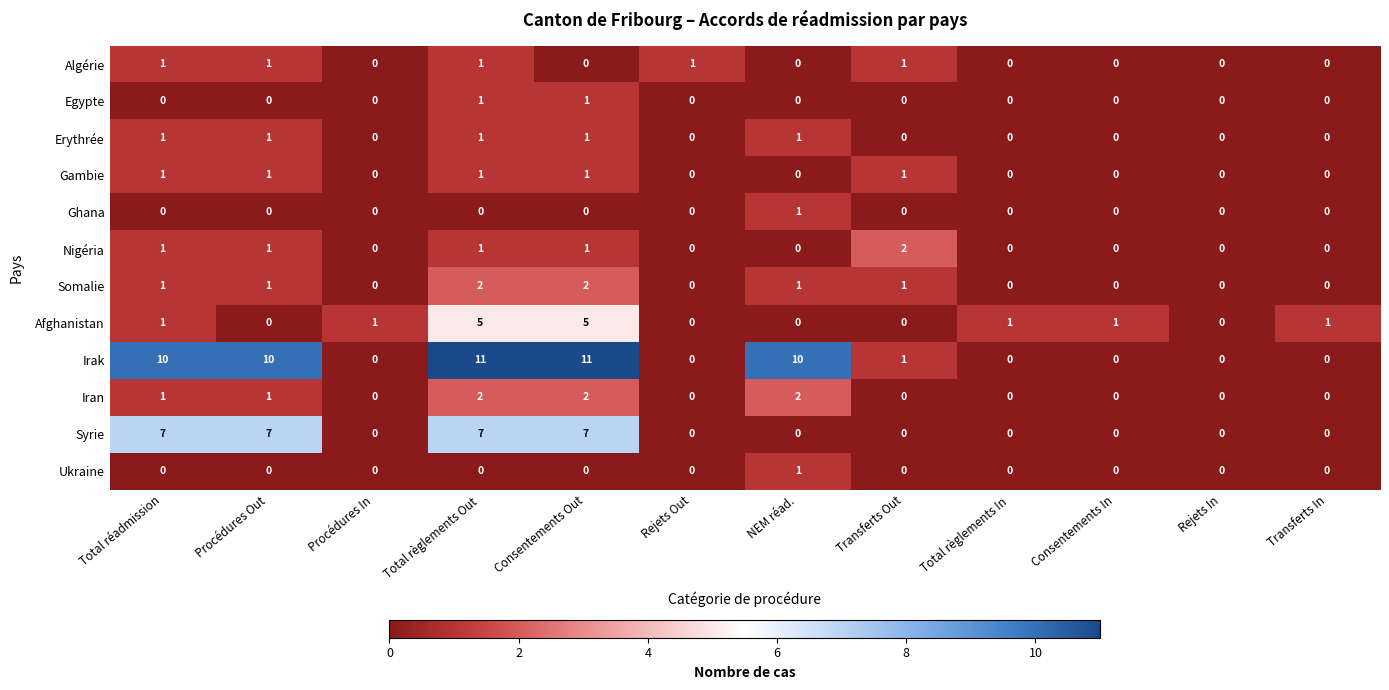

What is the maximum value shown in the chart?

11